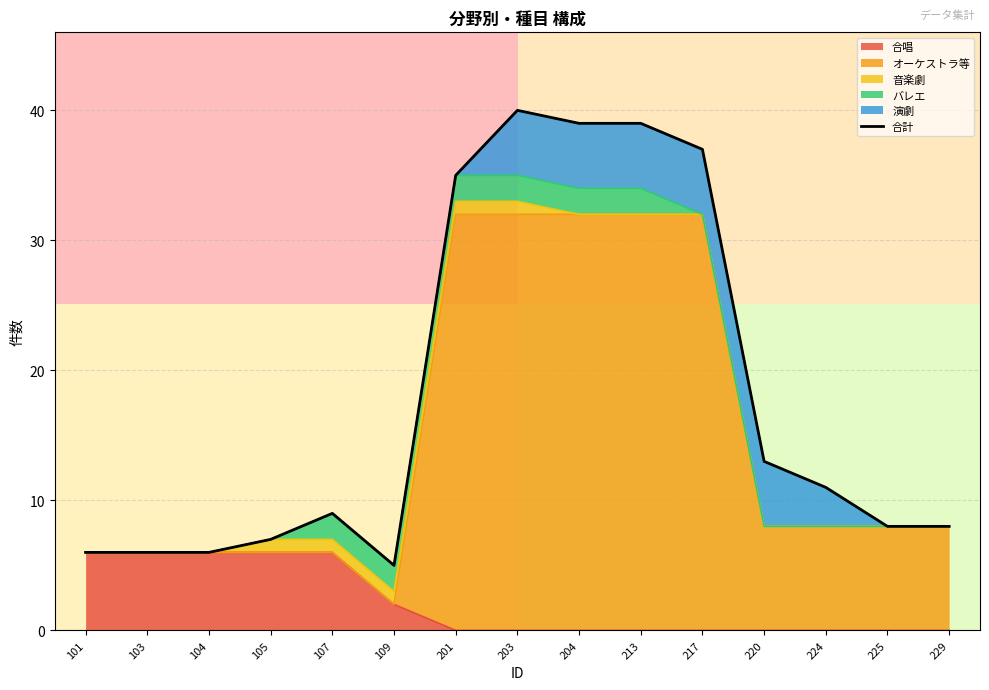

Read the value at 213.

39